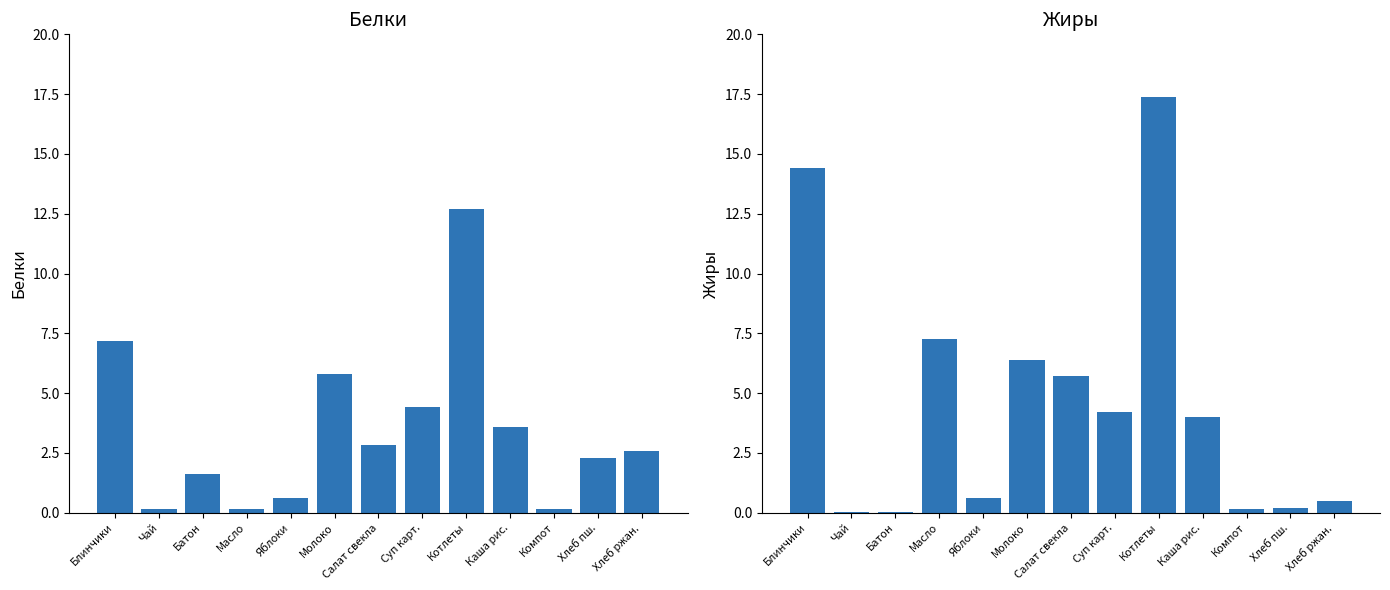

Which series has the largest total across all categories?

Жиры